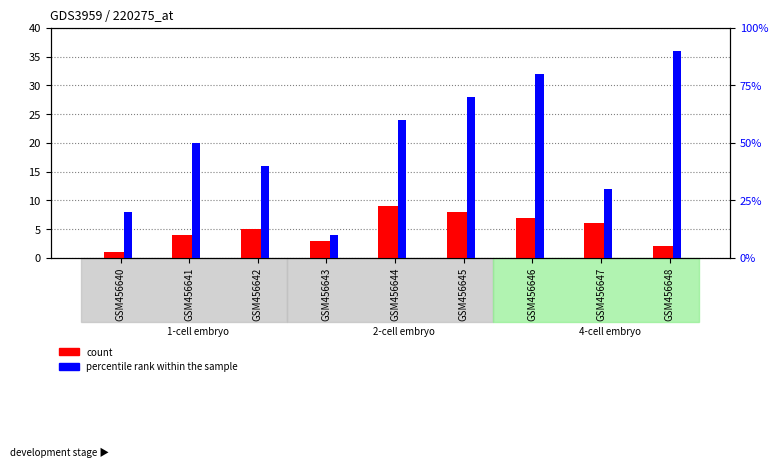

Which series has the widest spread of values?

percentile rank within the sample